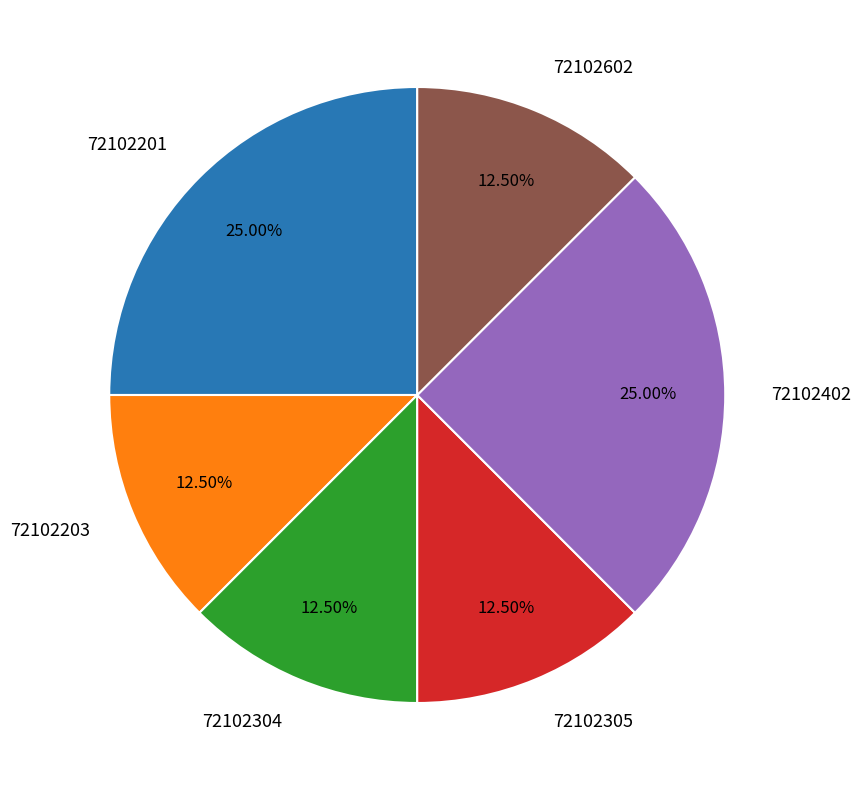

How many slices are in this pie chart?

6